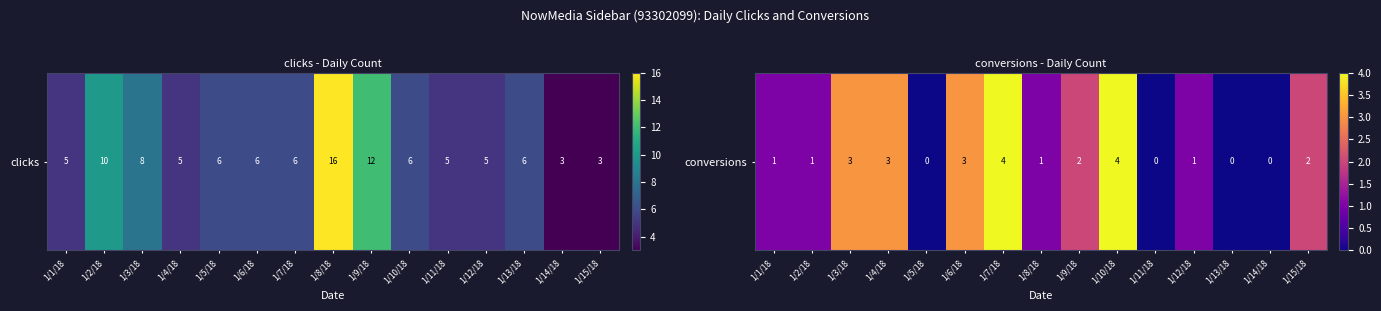

Where does the data first go above 1?

1/3/18